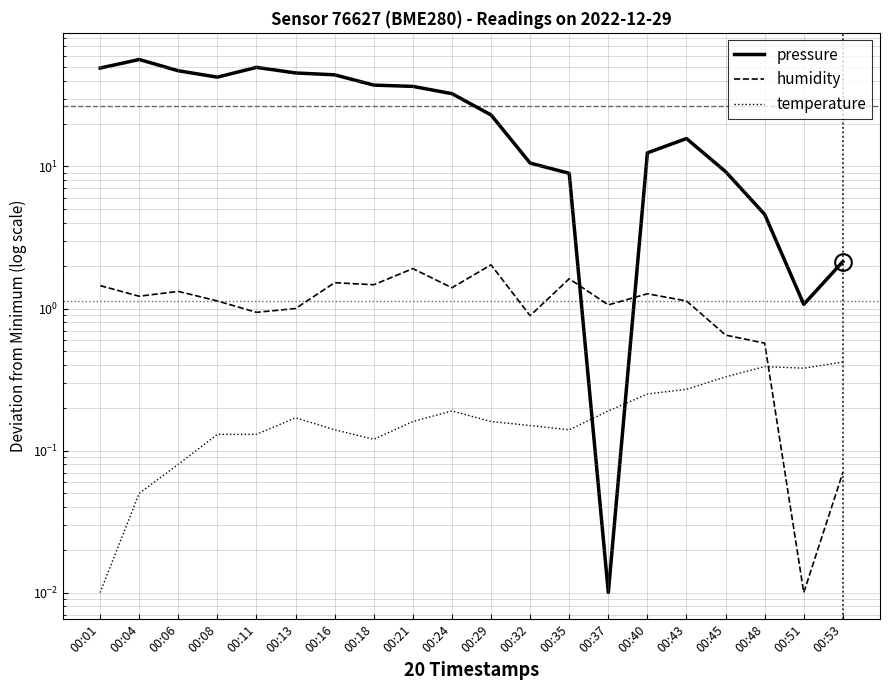

What is the spread (max minus min) of values at 00:11?

49.8